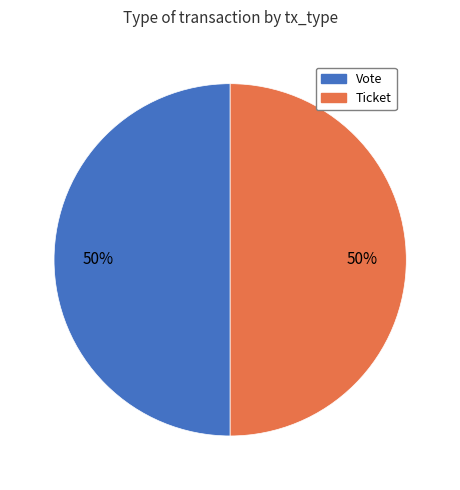

To the nearest percent, what percentage of the pie is Vote?

50%